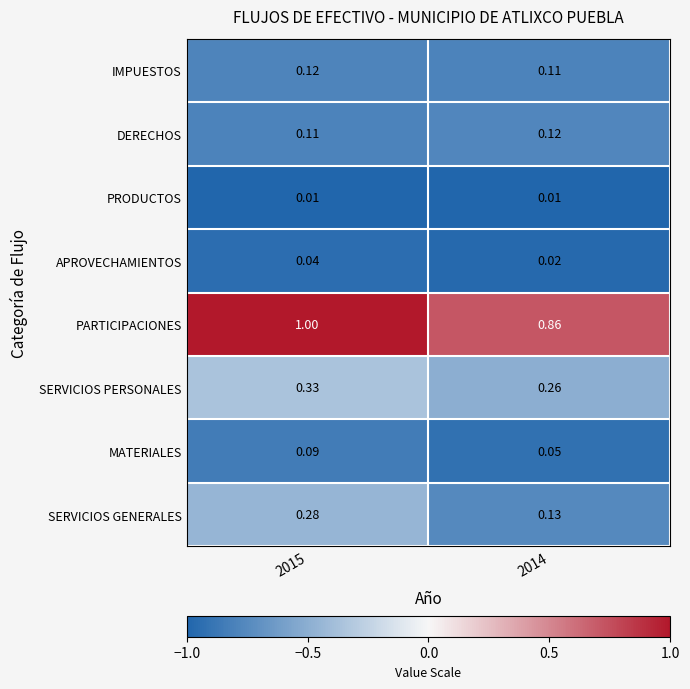

Rank the series at 2014 from lowest to highest value.

PRODUCTOS, APROVECHAMIENTOS, MATERIALES, IMPUESTOS, DERECHOS, SERVICIOS GENERALES, SERVICIOS PERSONALES, PARTICIPACIONES